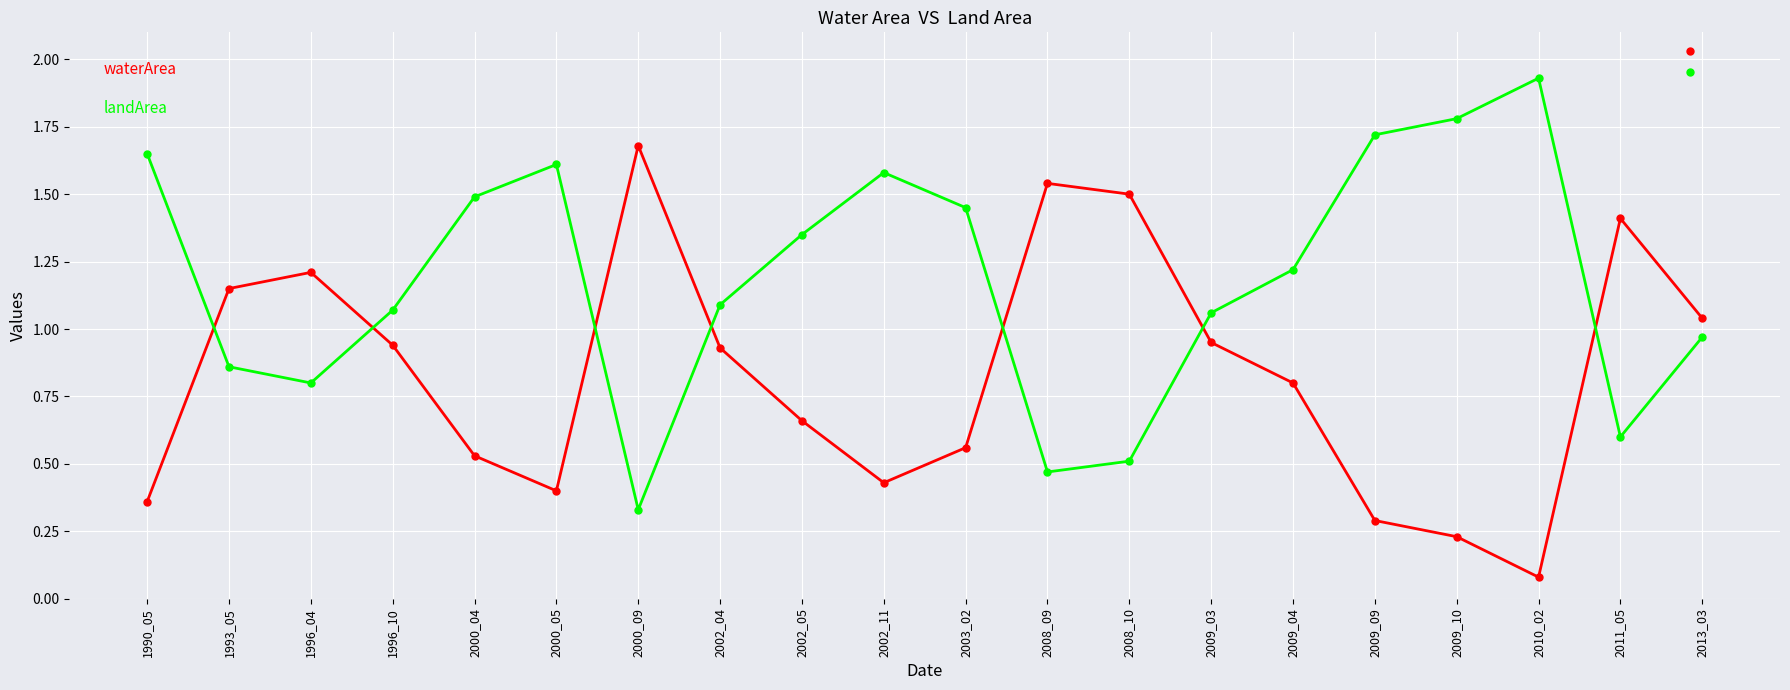

How many times do waterArea and landArea cross each other?

7